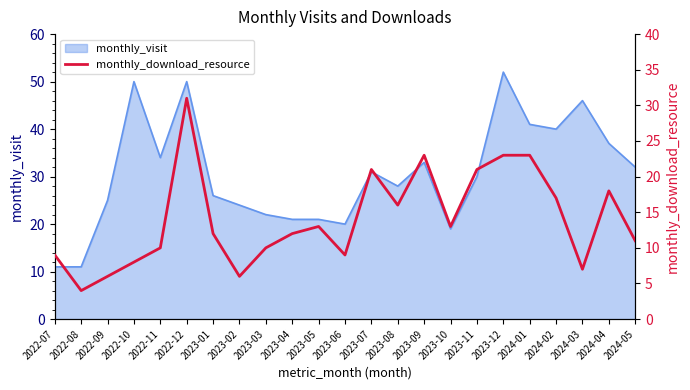

Does the chart have visible grid lines?

No